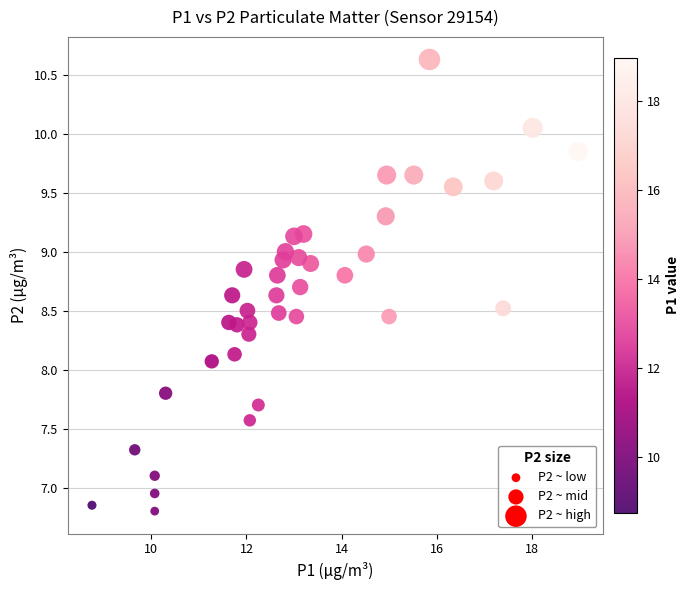

What is the range of X values (max minus min)?

10.2